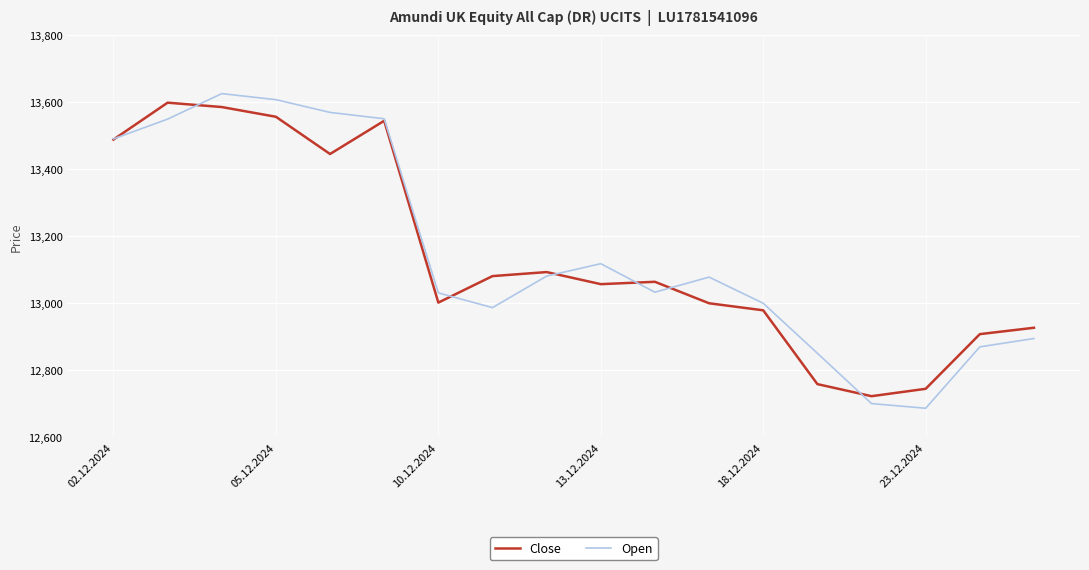

What is the highest value of the Open series?

13625